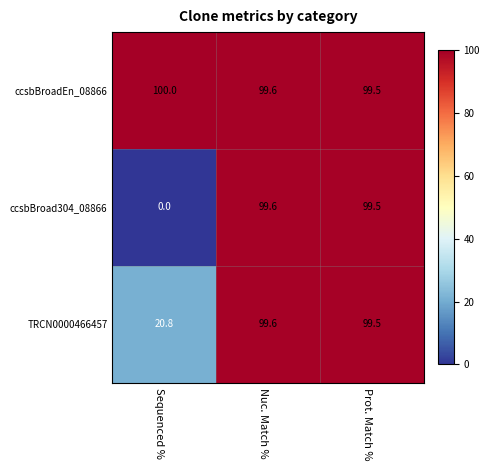

Which category has the highest value across all series?

Sequenced %